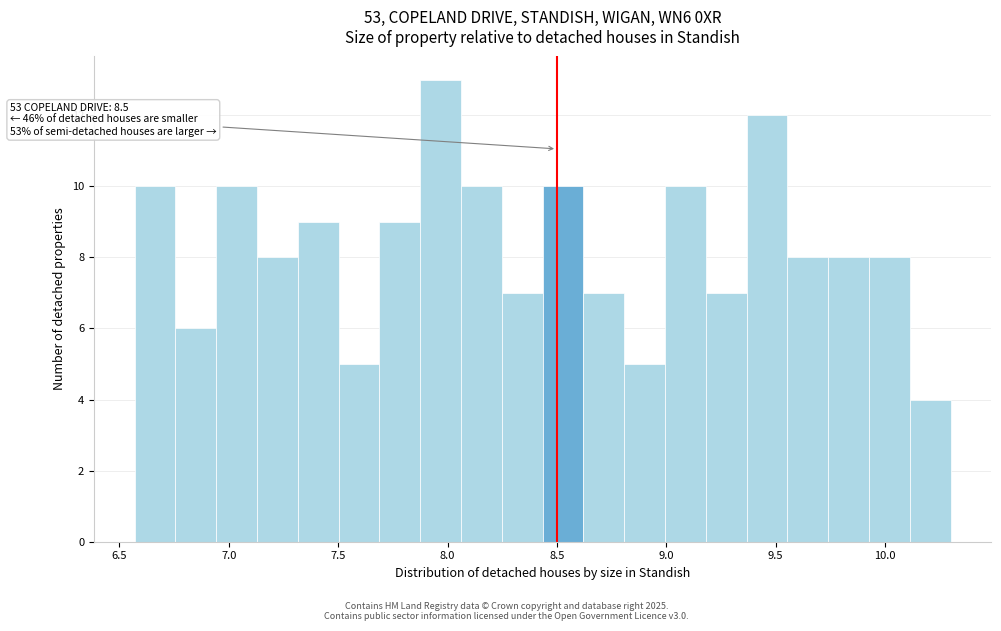

Around what value on the x-axis is the tallest bar? Give the approximate position of its centre, as read against the axis.

7.95